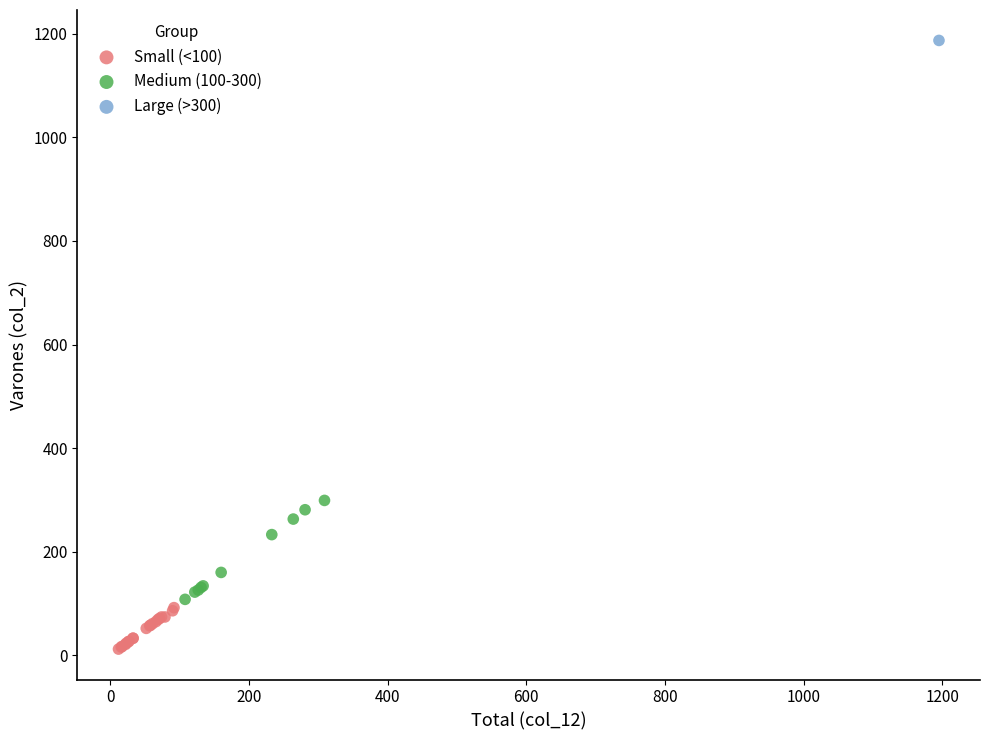

Which series reaches the maximum Y coordinate?

Large (>300)